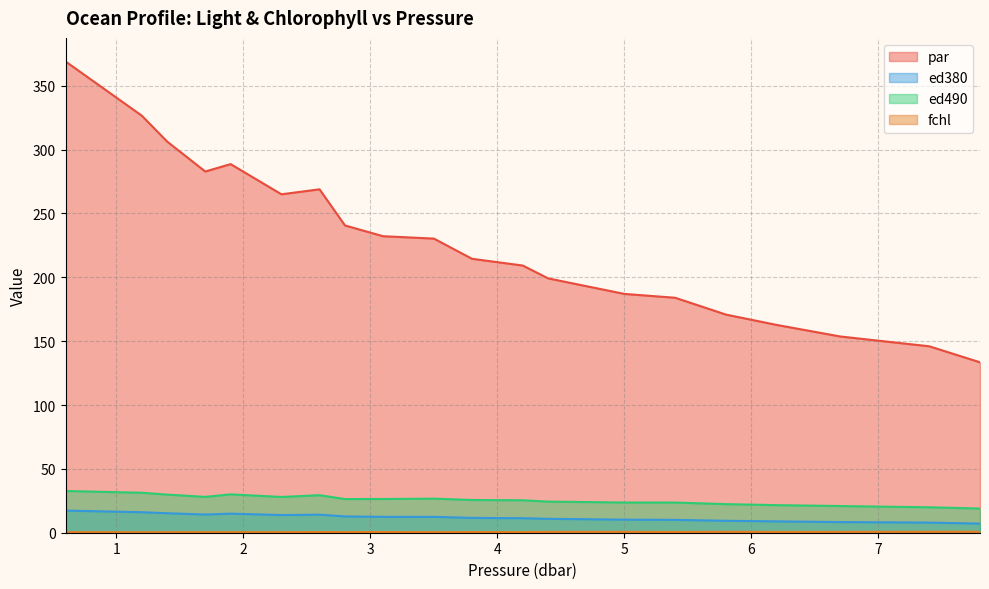

How many values in the par series are below 230?

10